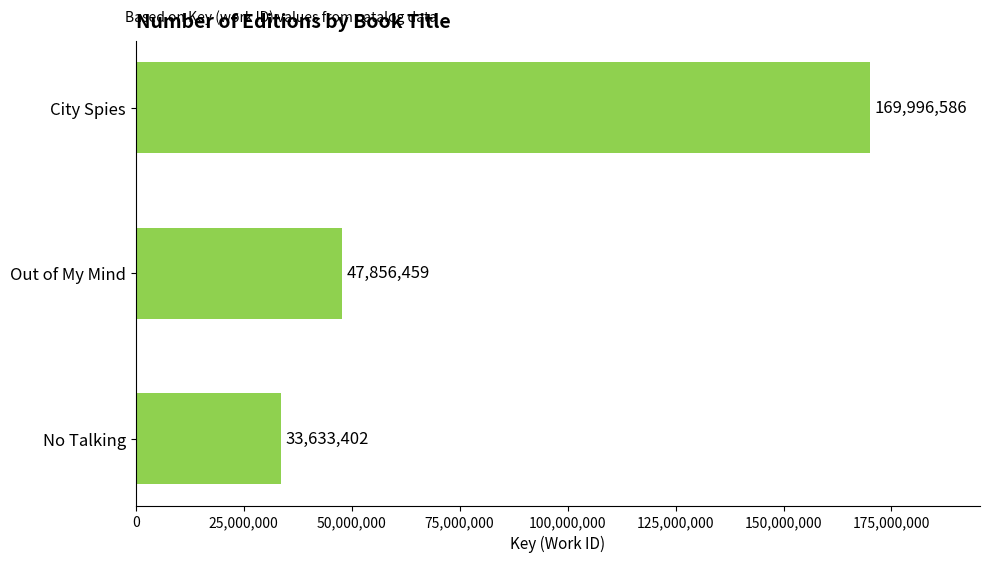

How many distinct data groups are displayed?

1